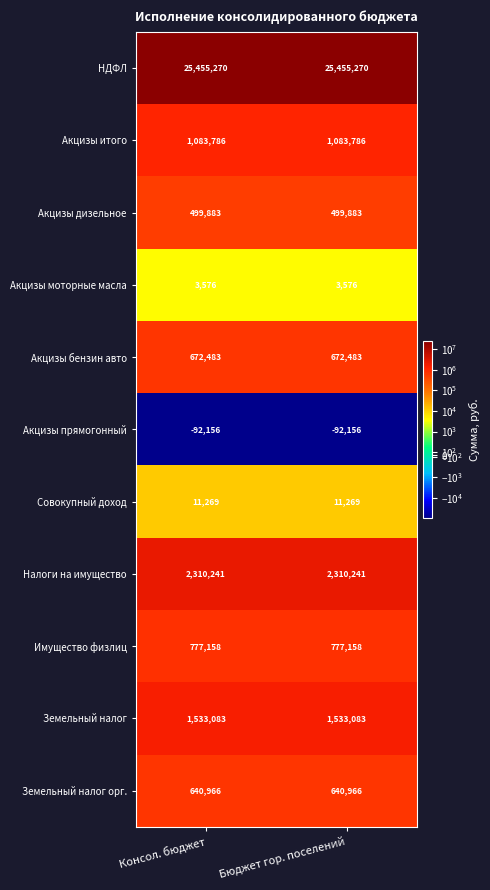

Reading left to right, transcribe all the data shown in this chart.

НДФЛ: 25455270	25455270
Акцизы итого: 1083786	1083786
Акцизы дизельное: 499883	499883
Акцизы моторные масла: 3576	3576
Акцизы бензин авто: 672483	672483
Акцизы прямогонный: -92156	-92156
Совокупный доход: 11269	11269
Налоги на имущество: 2310241	2310241
Имущество физлиц: 777158	777158
Земельный налог: 1533083	1533083
Земельный налог орг.: 640966	640966